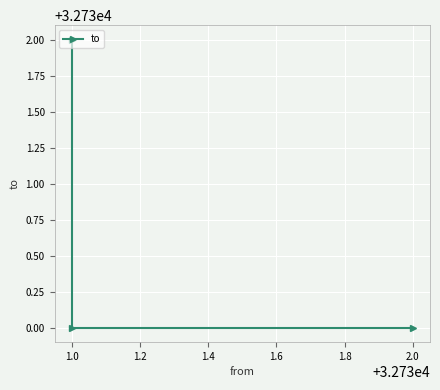

What is the label of the 3rd point from the left?

1.0